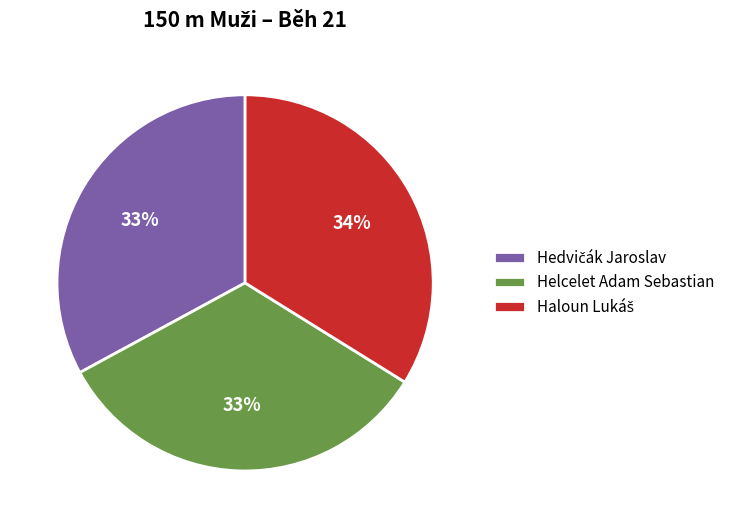

To the nearest percent, what is the average slice percentage?

33%